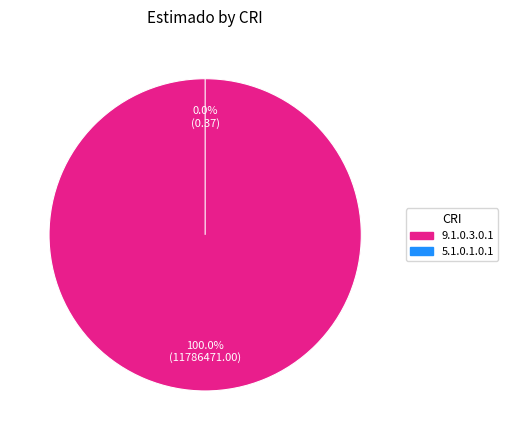

Does 5.1.0.1.0.1 represent more than half of the total?

No